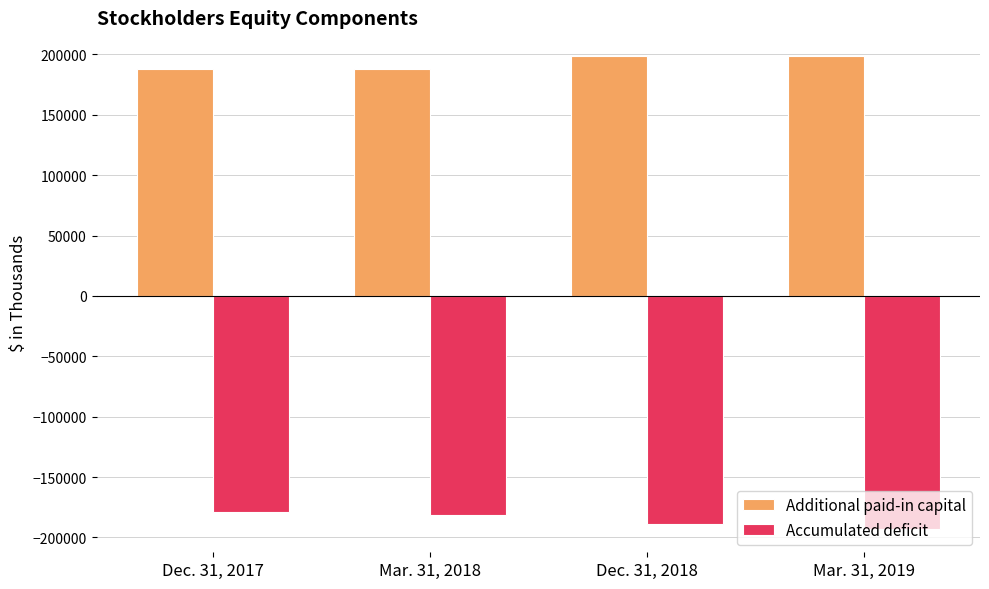

What are all the series names shown in the legend?

Additional paid-in capital, Accumulated deficit